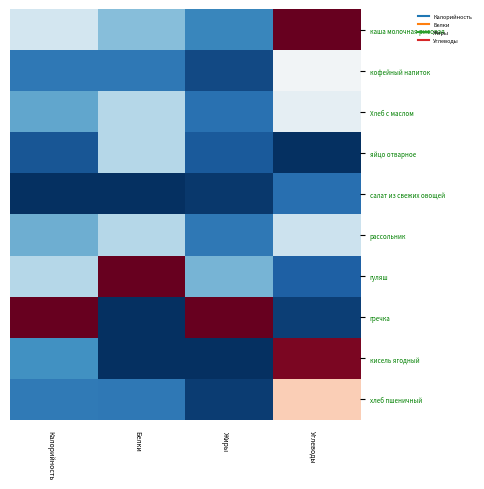

What is the total value across all series at Углеводы?

-1.7